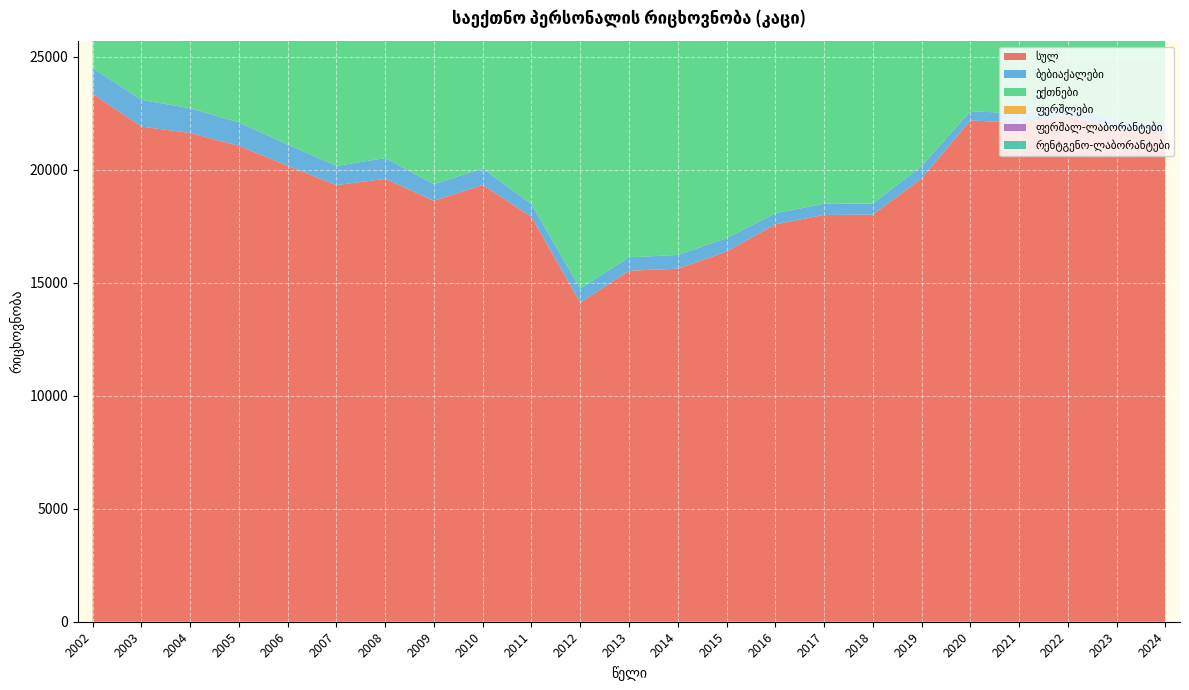

Reading left to right, transcribe all the data shown in this chart.

სულ: 2002=23356	2003=21906	2004=21622	2005=21053	2006=20169	2007=19315	2008=19593	2009=18627	2010=19321	2011=17908	2012=14110	2013=15529	2014=15620	2015=16374	2016=17582	2017=17998	2018=18011	2019=19613	2020=22175	2021=22078	2022=22391	2023=21823	2024=21656
ბებიაქალები: 2002=1133	2003=1181	2004=1094	2005=1036	2006=941	2007=854	2008=919	2009=732	2010=736	2011=562	2012=634	2013=594	2014=607	2015=593	2016=489	2017=491	2018=491	2019=542	2020=411	2021=411	2022=362	2023=355	2024=348
ექთნები: 2002=14918	2003=14175	2004=13550	2005=13698	2006=13572	2007=13583	2008=13207	2009=12933	2010=13314	2011=12278	2012=13476	2013=14935	2014=15013	2015=15781	2016=17093	2017=17507	2018=17520	2019=19071	2020=21764	2021=21667	2022=22029	2023=21468	2024=21308
ფერშლები: 2002=2384	2003=2137	2004=2354	2005=2183	2006=1901	2007=1194	2008=1719	2009=1325	2010=1570	2011=1429	2012=0	2013=0	2014=0	2015=0	2016=0	2017=0	2018=0	2019=0	2020=0	2021=0	2022=0	2023=0	2024=0
ფერშალ-ლაბორანტები: 2002=1783	2003=1626	2004=1674	2005=1599	2006=1550	2007=1494	2008=1541	2009=1382	2010=1408	2011=1174	2012=0	2013=0	2014=0	2015=0	2016=0	2017=0	2018=0	2019=0	2020=0	2021=0	2022=0	2023=0	2024=0
რენტგენო-ლაბორანტები: 2002=418	2003=407	2004=389	2005=384	2006=381	2007=426	2008=467	2009=409	2010=421	2011=414	2012=0	2013=0	2014=0	2015=0	2016=0	2017=0	2018=0	2019=0	2020=0	2021=0	2022=0	2023=0	2024=0